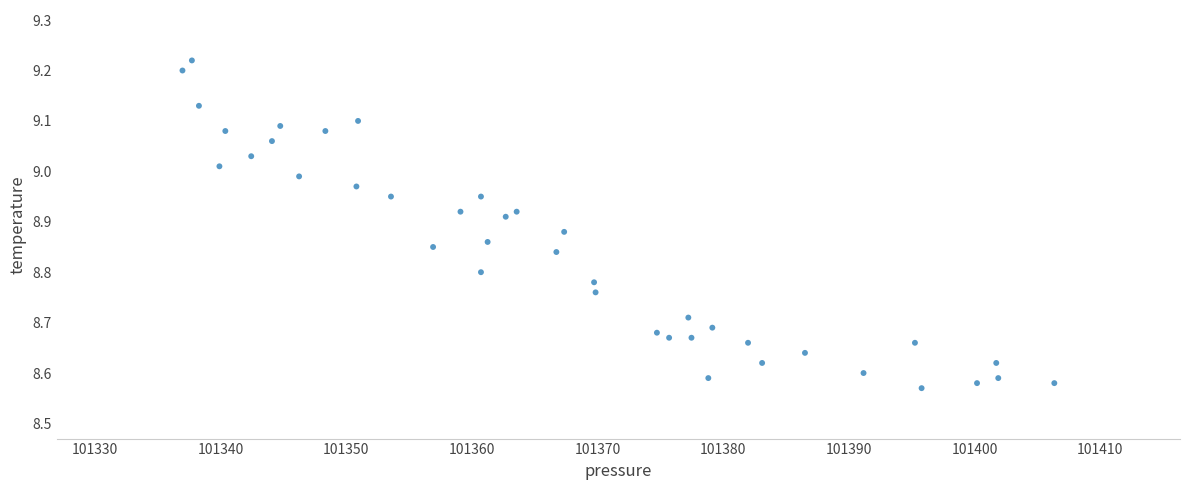

What is the range of X values (max minus min)?

69.4